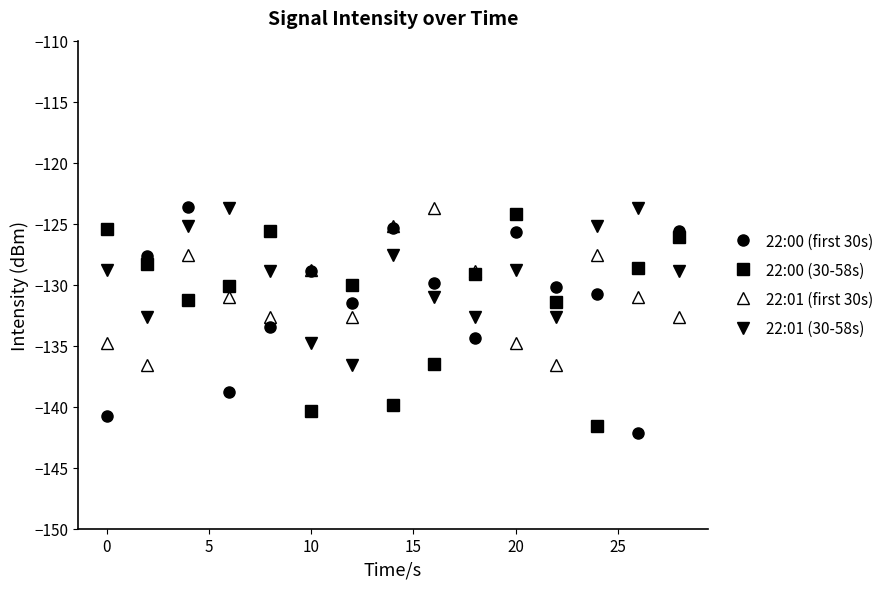

What is the value of the 22:01 (30-58s) point at the 12th from the left?

-132.6